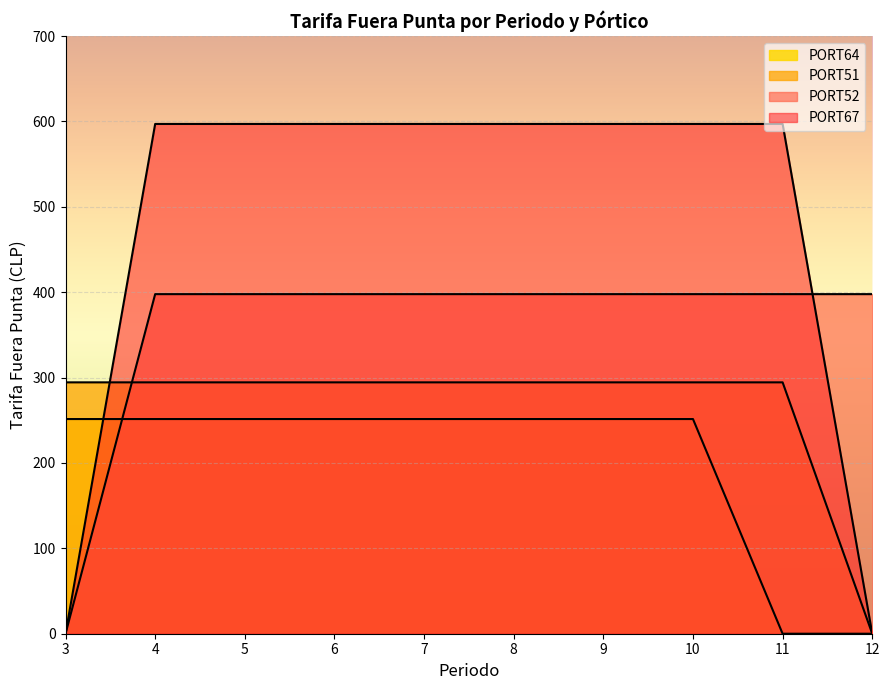

What is the value of the 9th point from the left?

294.4